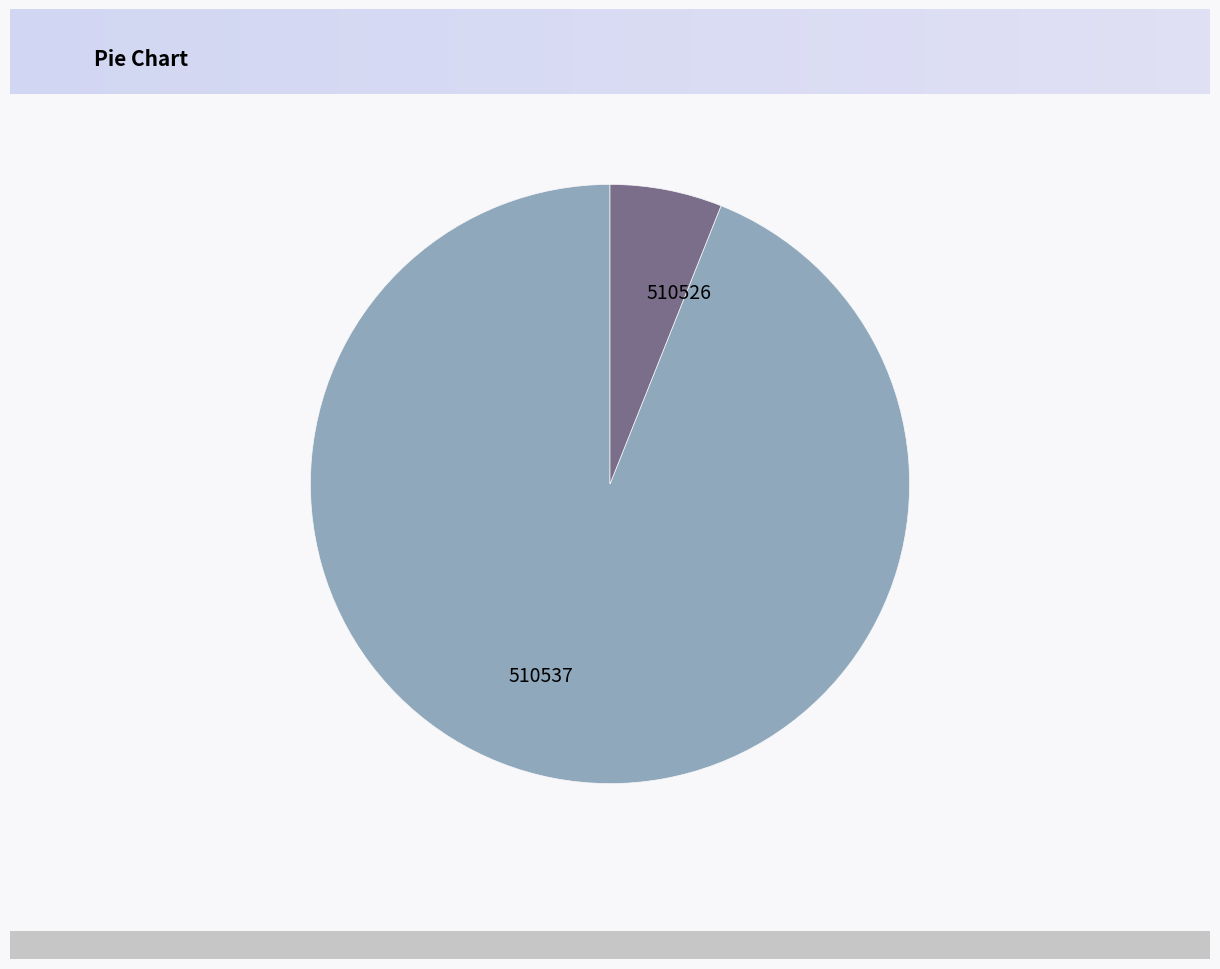

Is it true that 510526 is 6% of the pie?

True